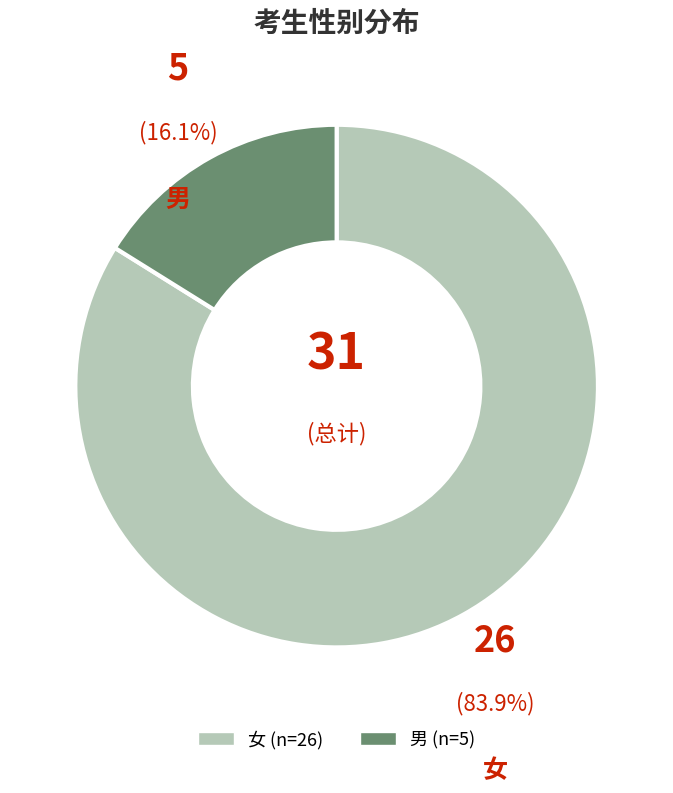

What is the largest slice in the pie chart?

女